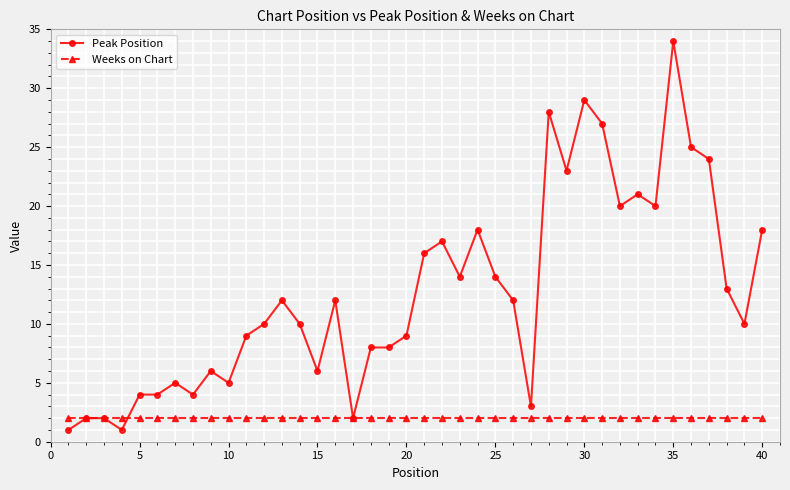

How many lines are shown in the chart?

2